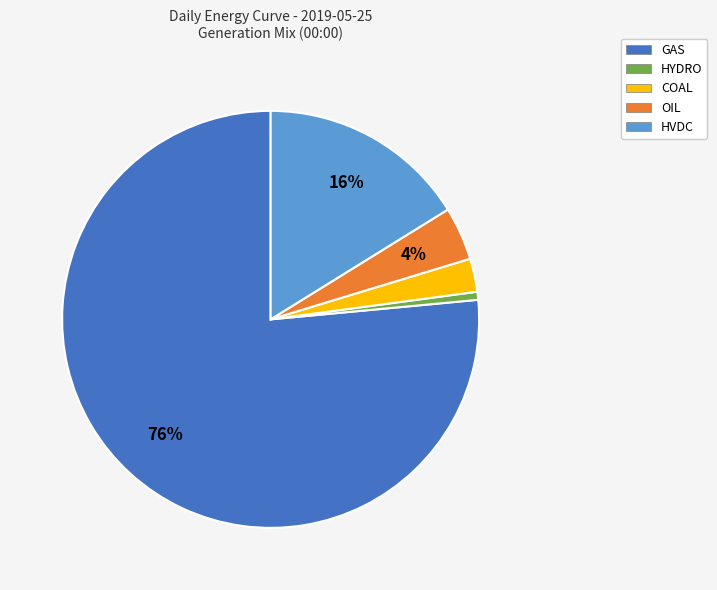

To the nearest percent, what is the difference between the HVDC and OIL slice percentages?

12%